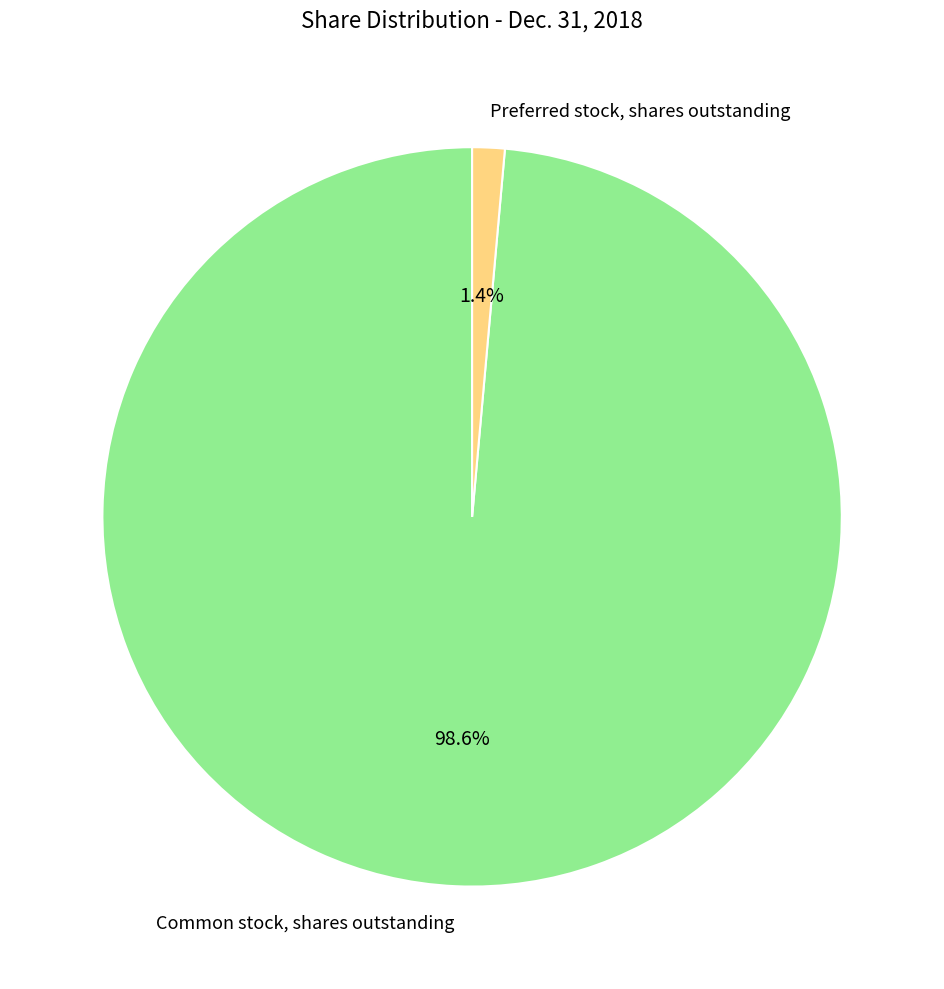

How many slices are in this pie chart?

2